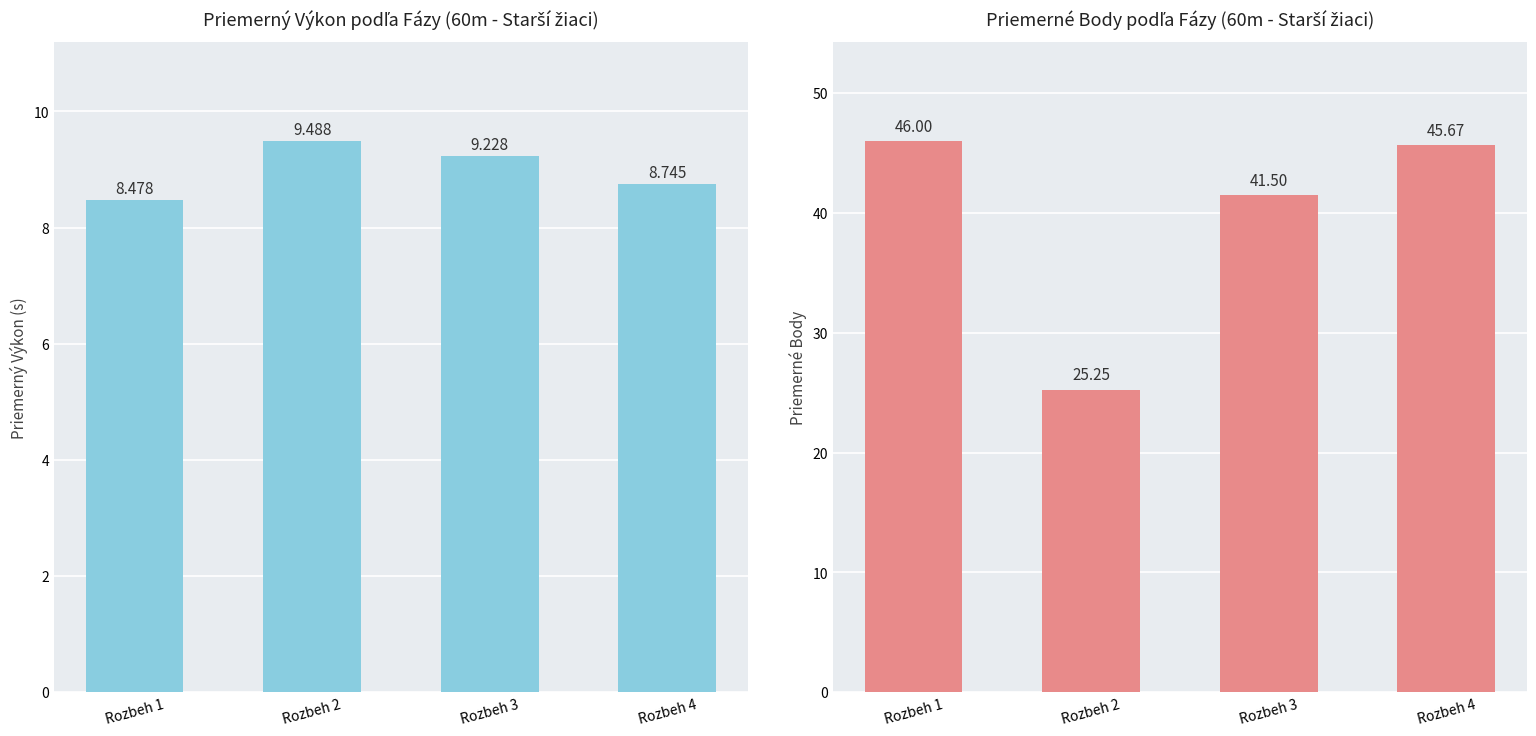

Reading left to right, what are all the values shown in this chart?

Priemerný Výkon: Rozbeh 1=8.5	Rozbeh 2=9.5	Rozbeh 3=9.2	Rozbeh 4=8.7
Priemerné Body: Rozbeh 1=46.0	Rozbeh 2=25.2	Rozbeh 3=41.5	Rozbeh 4=45.7